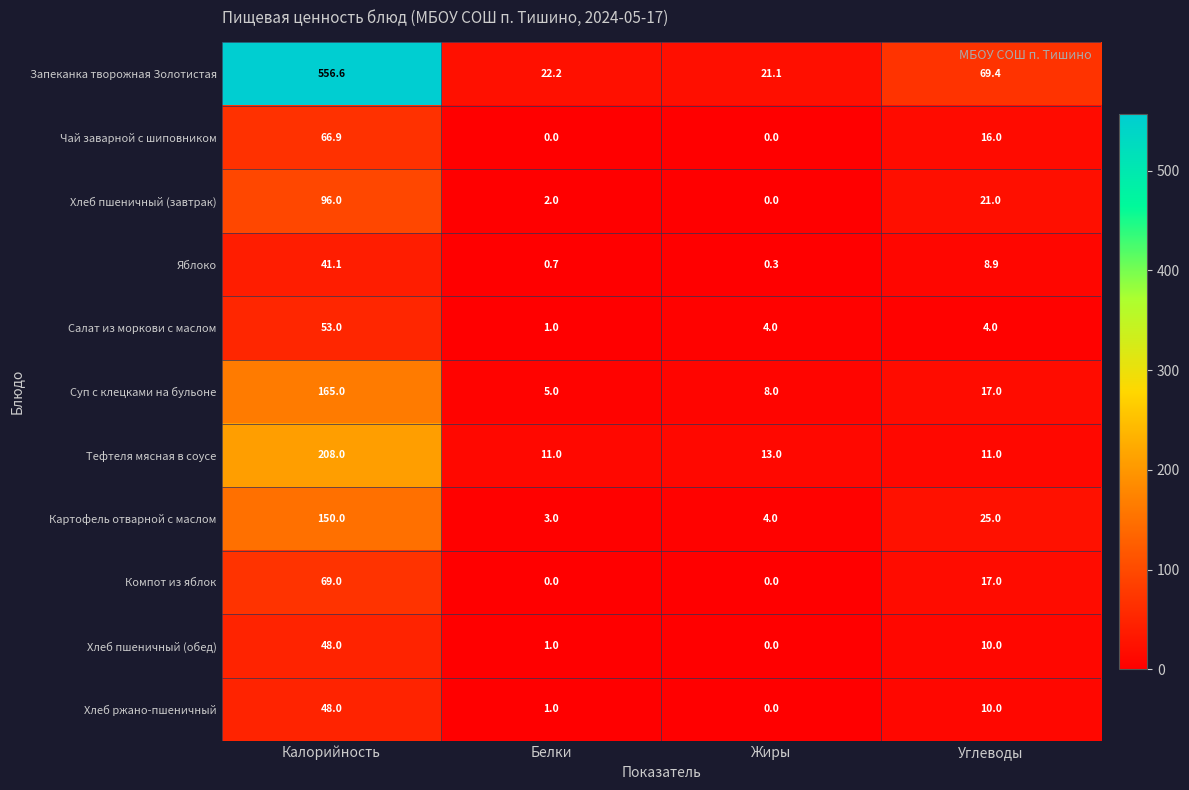

At which label does Суп с клецками на бульоне first exceed 17?

Калорийность